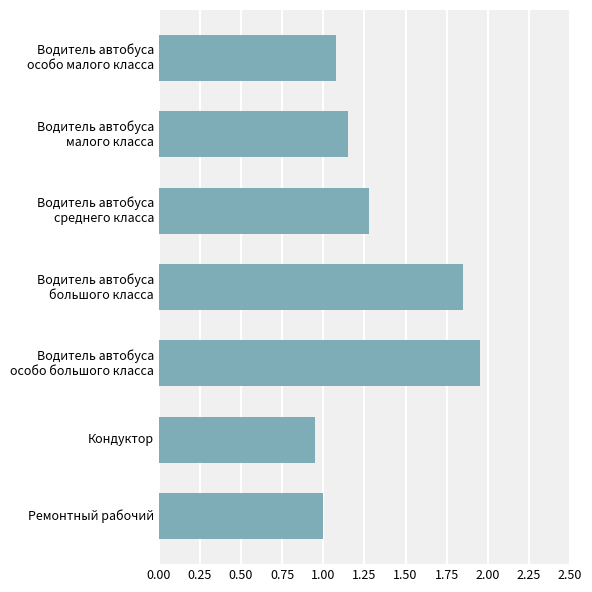

What is the average value?

1.3